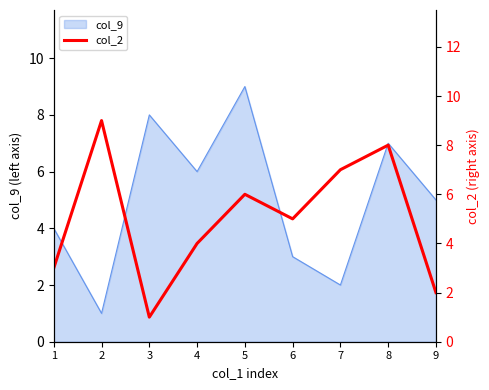

Reading left to right, extract all data points from this chart.

3	9	1	4	6	5	7	8	2